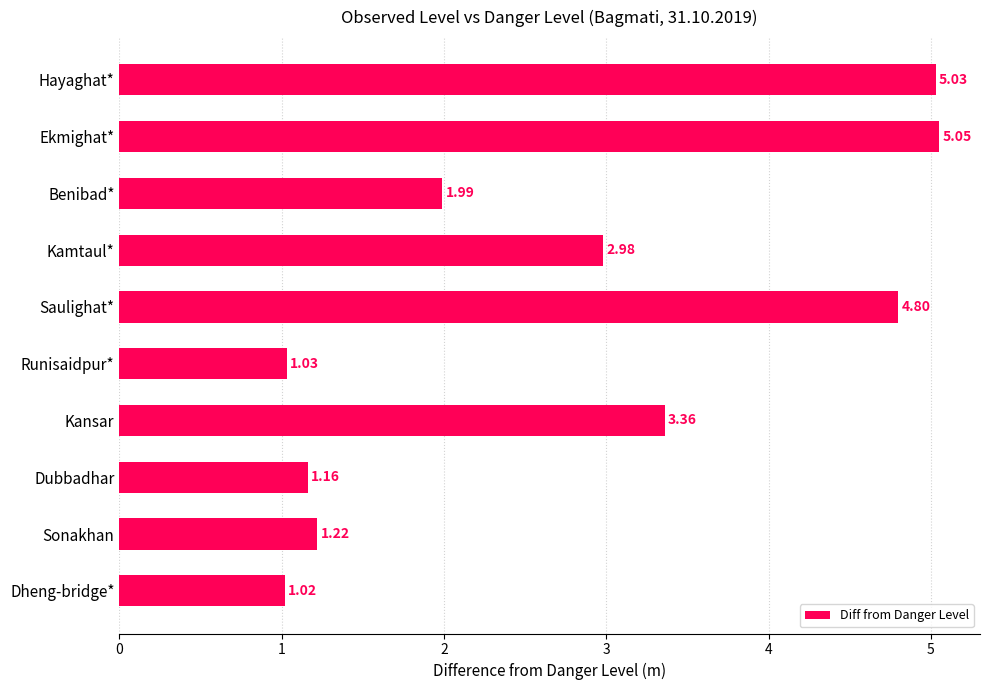

List the labels in order of value, smallest first.

Dheng-bridge*, Runisaidpur*, Dubbadhar, Sonakhan, Benibad*, Kamtaul*, Kansar, Saulighat*, Hayaghat*, Ekmighat*